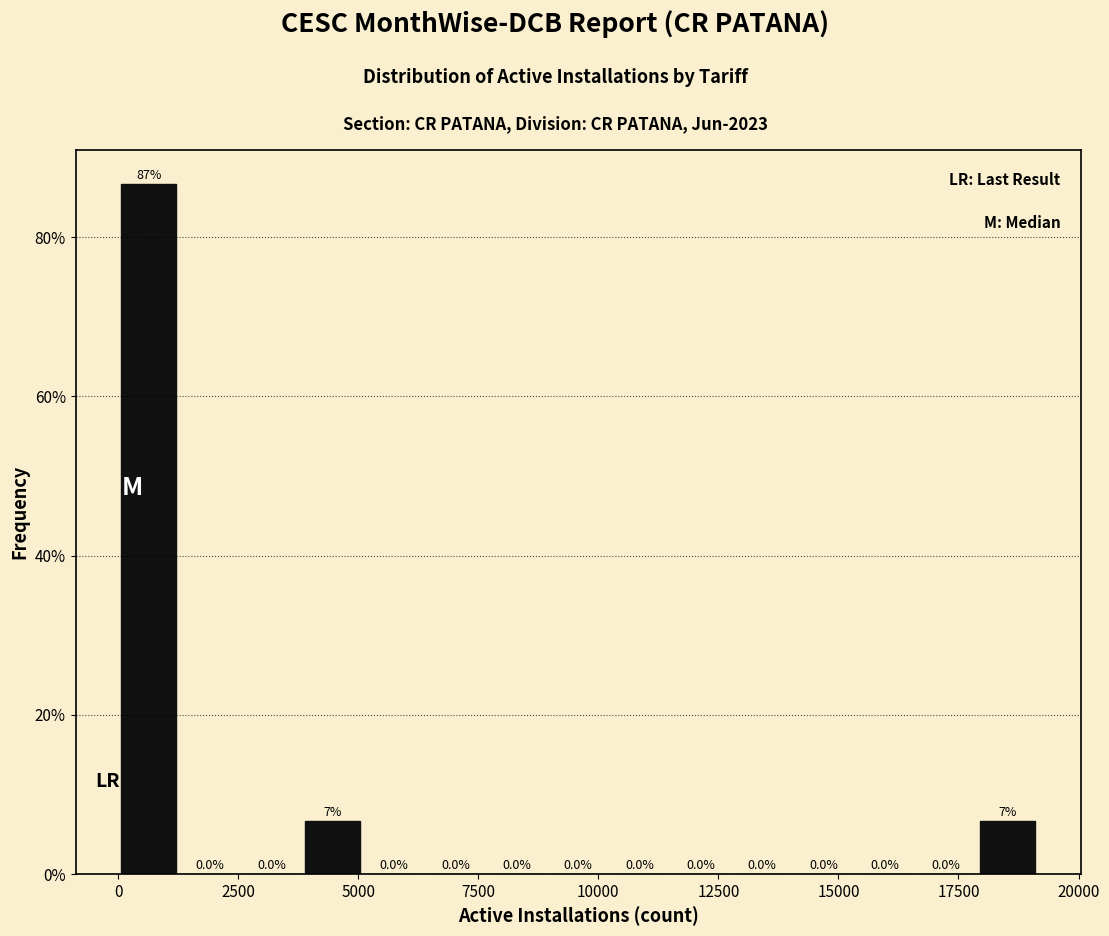

Read against the x-axis, roughly where is the centre of the tallest bar?

500